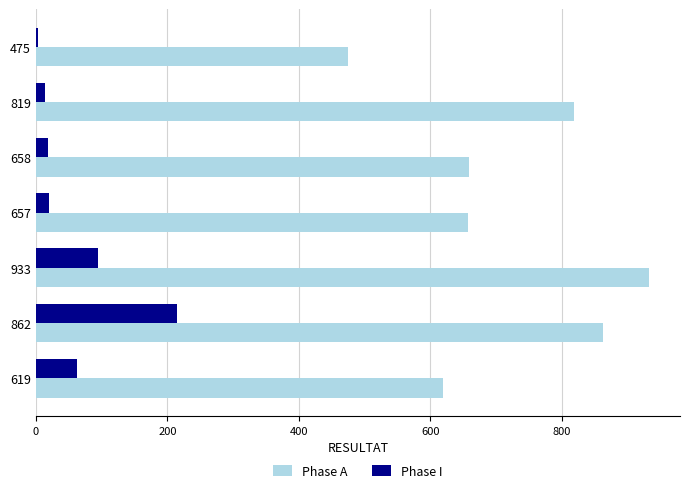

Which label corresponds to the smallest value in the chart?

475